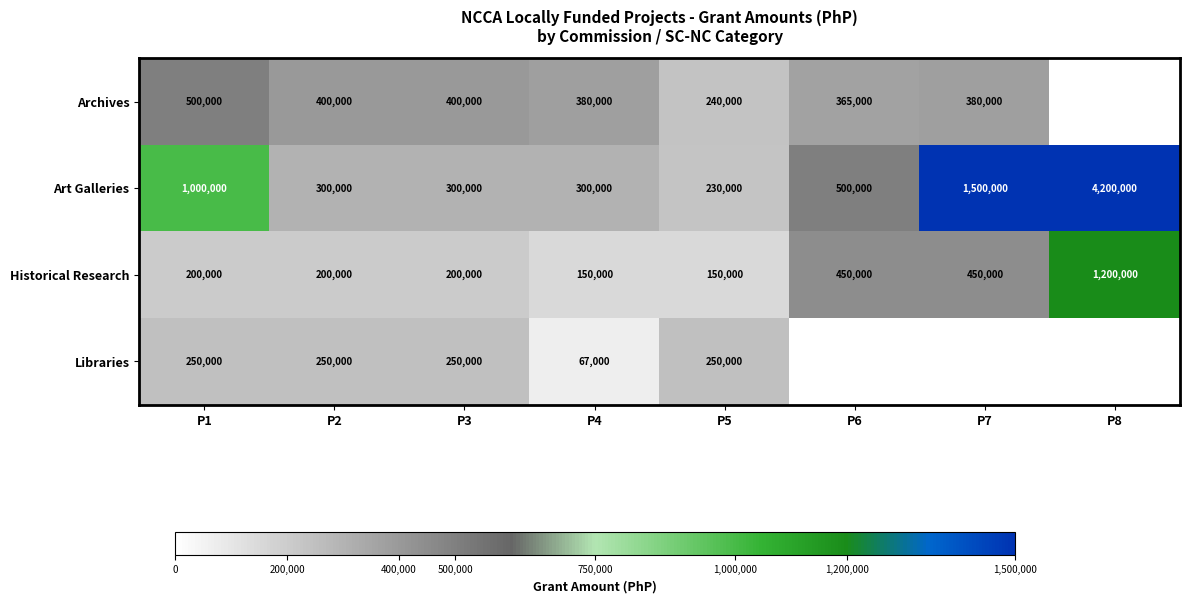

At which category is the sum across all series the highest?

P8